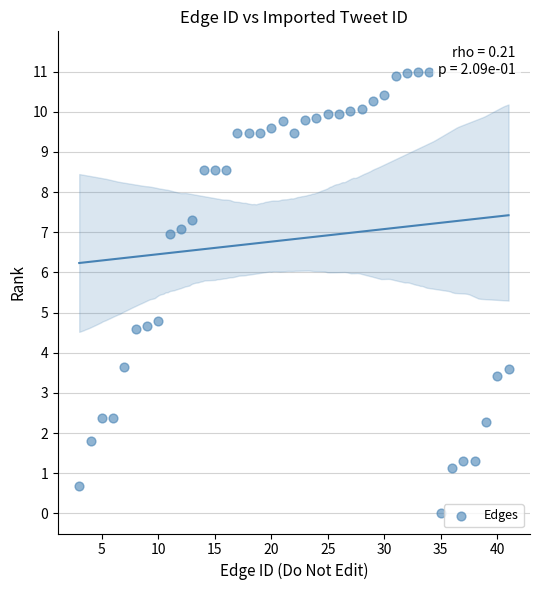

What is the range of Y values (max minus min)?

11.0